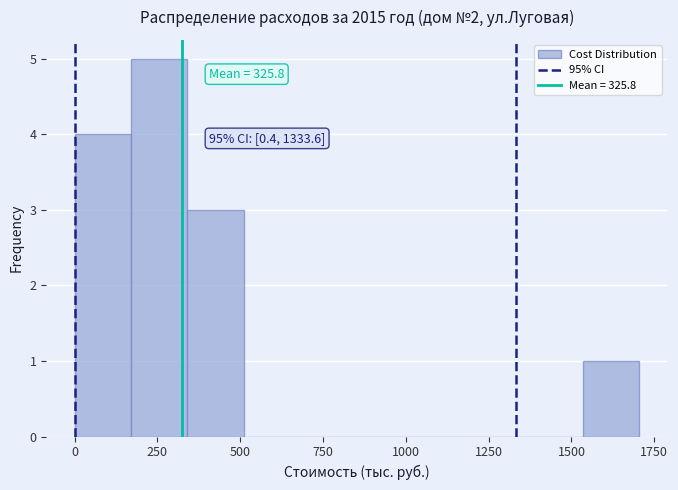

Read against the x-axis, roughly where is the centre of the tallest bar?

250